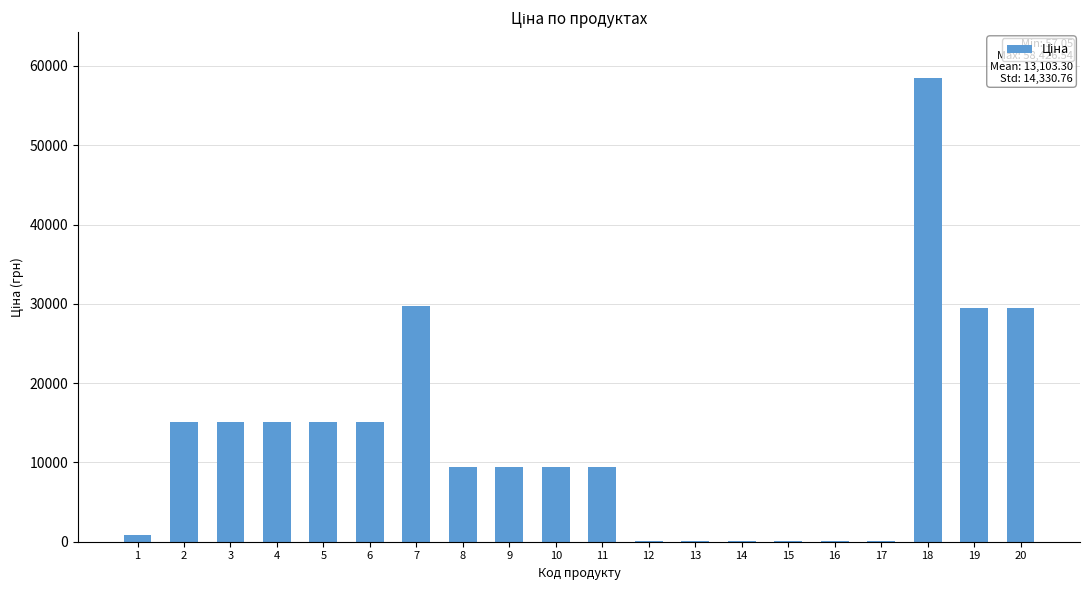

What is the sum of all values?

262066.0